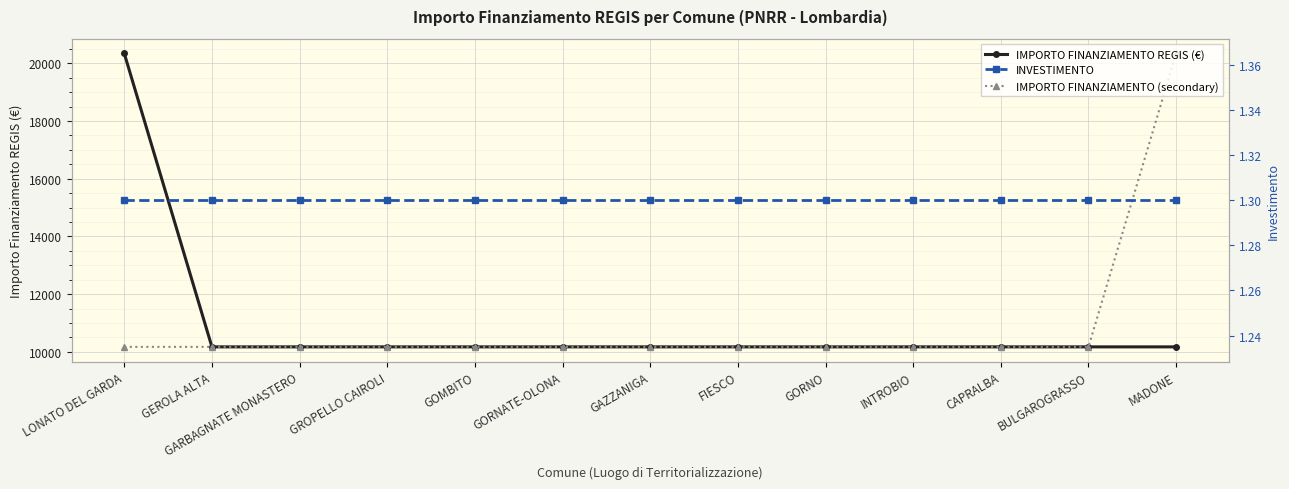

Which series has the widest spread of values?

IMPORTO FINANZIAMENTO REGIS (€)